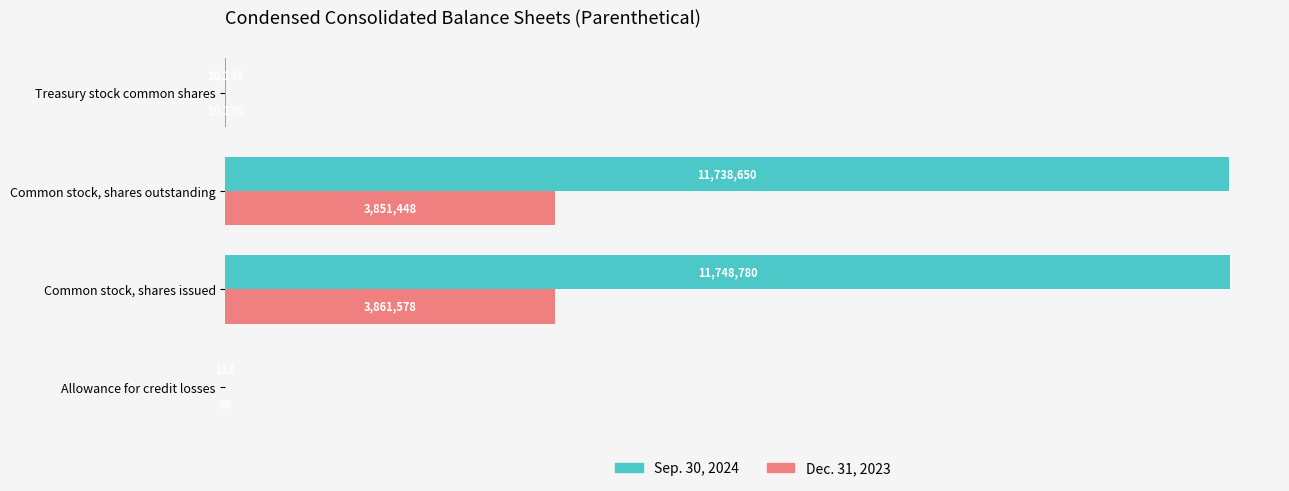

What is the total value across all series at Common stock, shares outstanding?

15590098